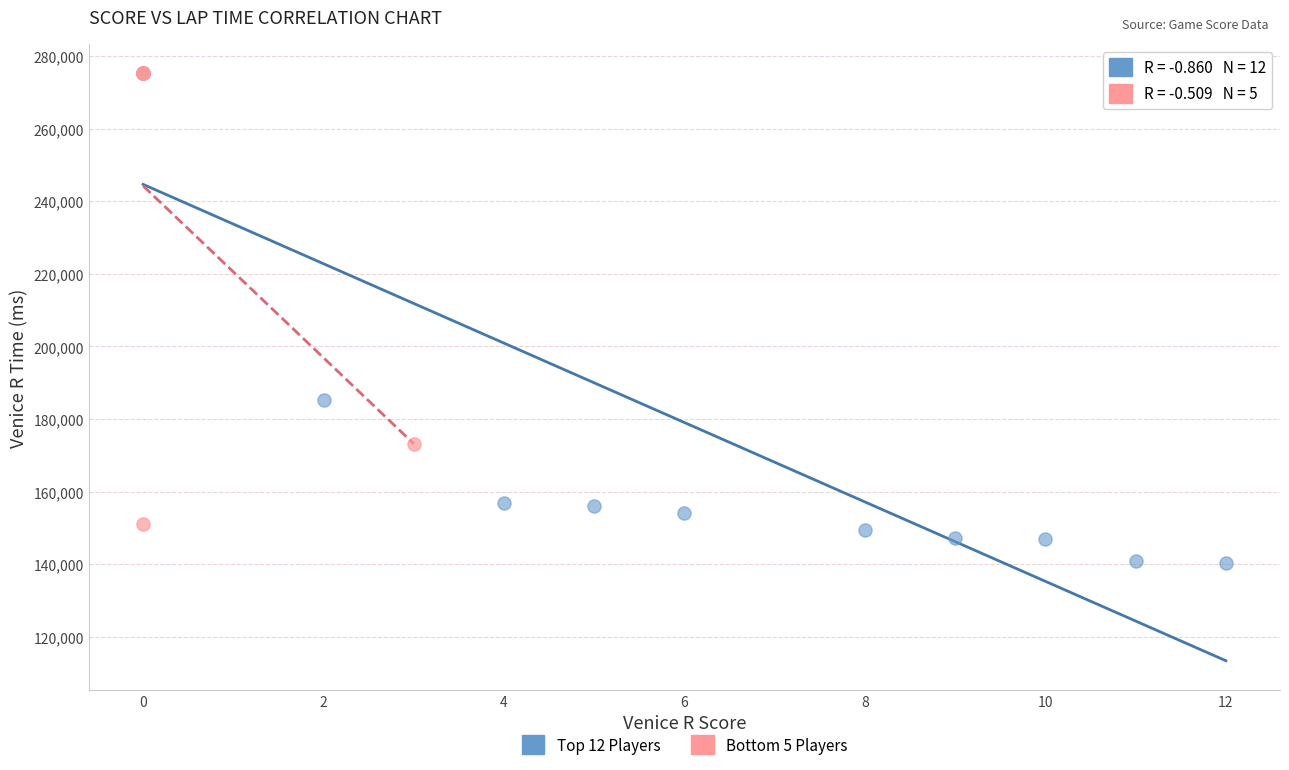

Which series contains the lowest Y value?

Top 12 Players